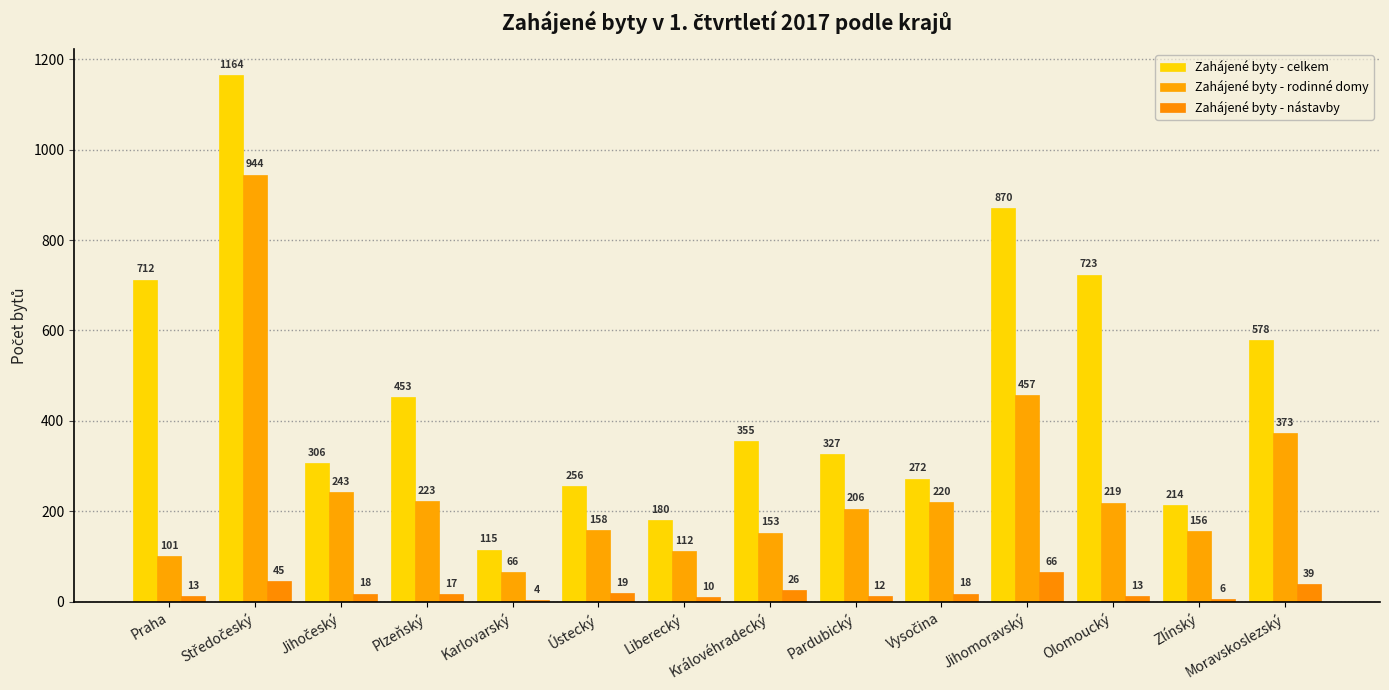

Reading right to left, extract all data points from this chart.

Zahájené byty - celkem: Moravskoslezský=578	Zlínský=214	Olomoucký=723	Jihomoravský=870	Vysočina=272	Pardubický=327	Královéhradecký=355	Liberecký=180	Ústecký=256	Karlovarský=115	Plzeňský=453	Jihočeský=306	Středočeský=1164	Praha=712
Zahájené byty - rodinné domy: Moravskoslezský=373	Zlínský=156	Olomoucký=219	Jihomoravský=457	Vysočina=220	Pardubický=206	Královéhradecký=153	Liberecký=112	Ústecký=158	Karlovarský=66	Plzeňský=223	Jihočeský=243	Středočeský=944	Praha=101
Zahájené byty - nástavby: Moravskoslezský=39	Zlínský=6	Olomoucký=13	Jihomoravský=66	Vysočina=18	Pardubický=12	Královéhradecký=26	Liberecký=10	Ústecký=19	Karlovarský=4	Plzeňský=17	Jihočeský=18	Středočeský=45	Praha=13